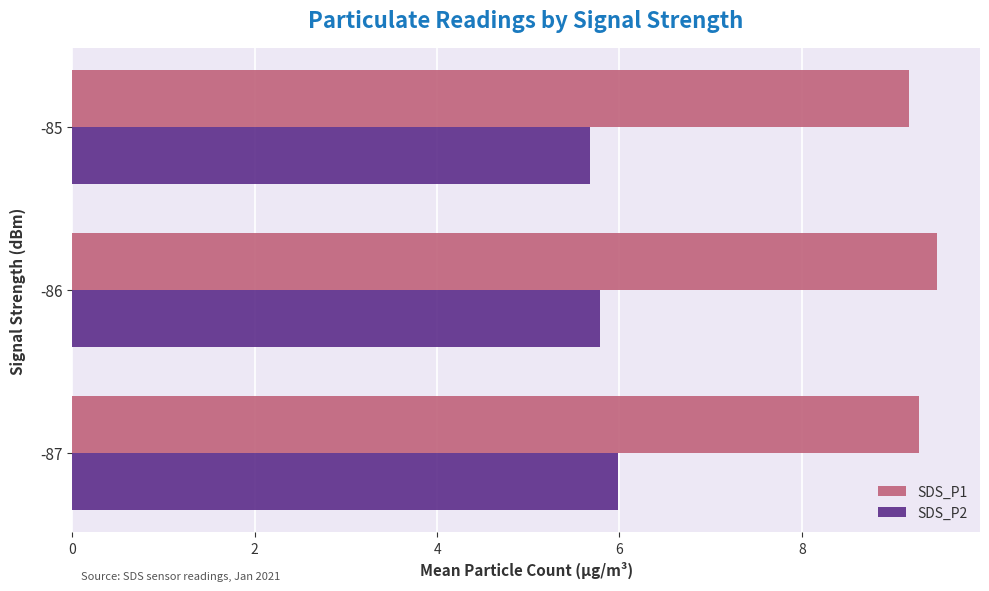

Read the SDS_P1 value at -85.

9.2